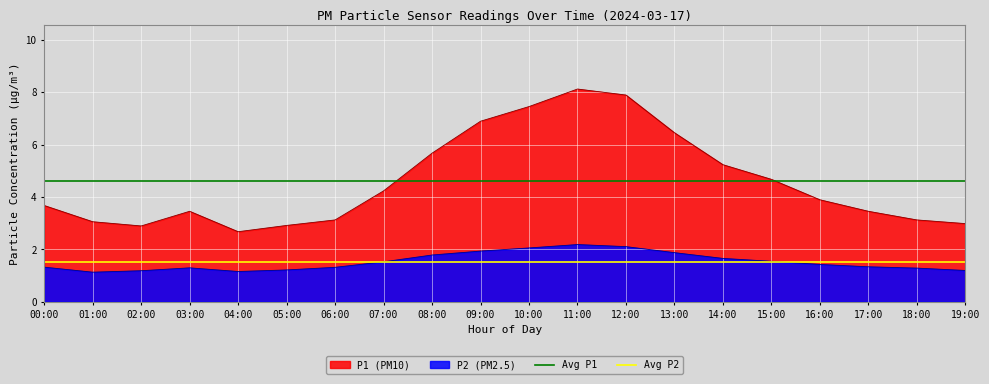

Does the chart display data point markers on the line(s)?

No